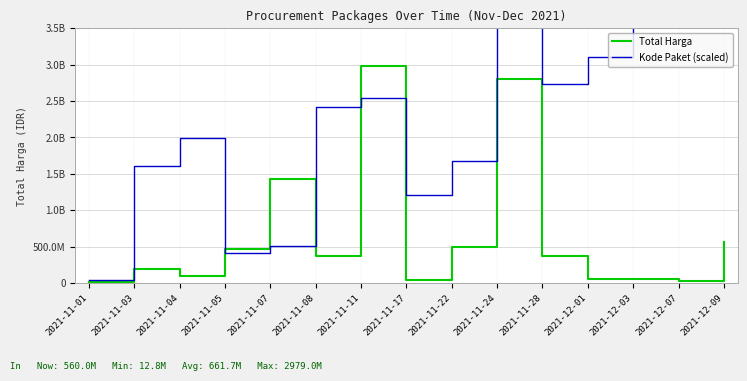

Rank the series by their maximum value, from highest to lowest.

Kode Paket (scaled), Total Harga